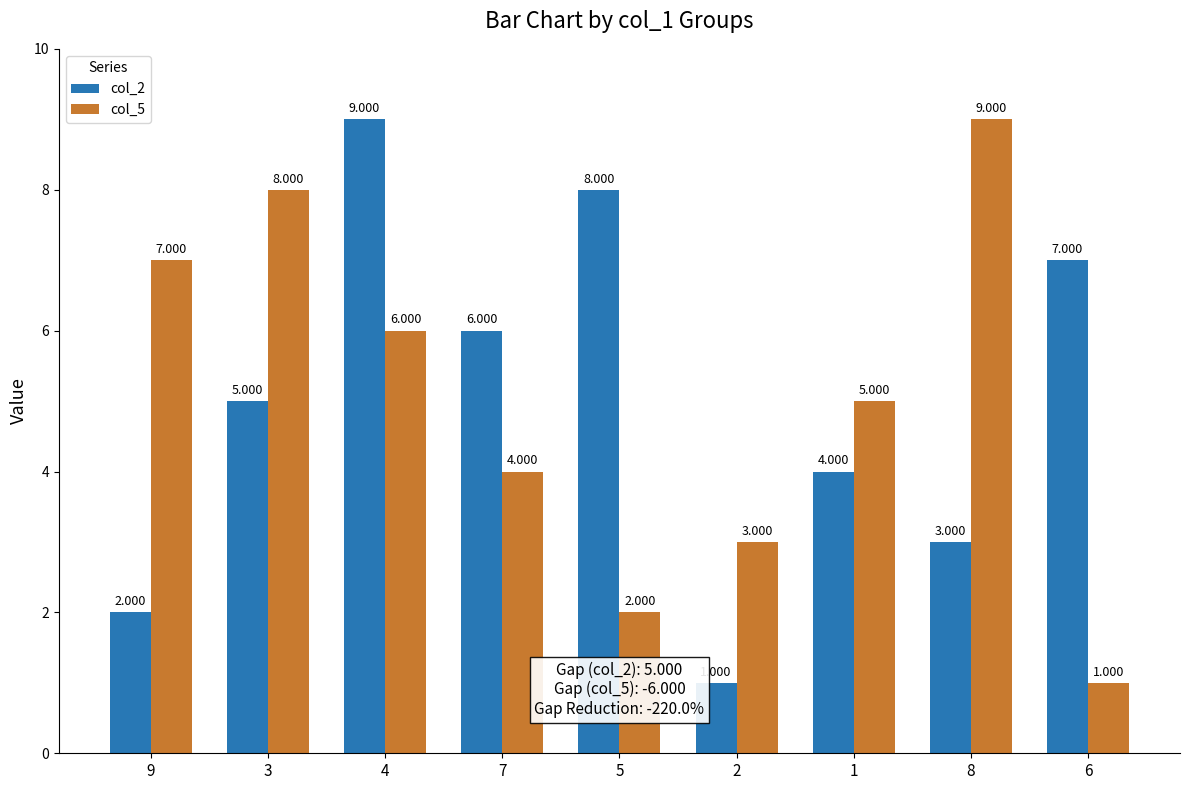

What is the difference between the col_2 values at 4 and 7?

3